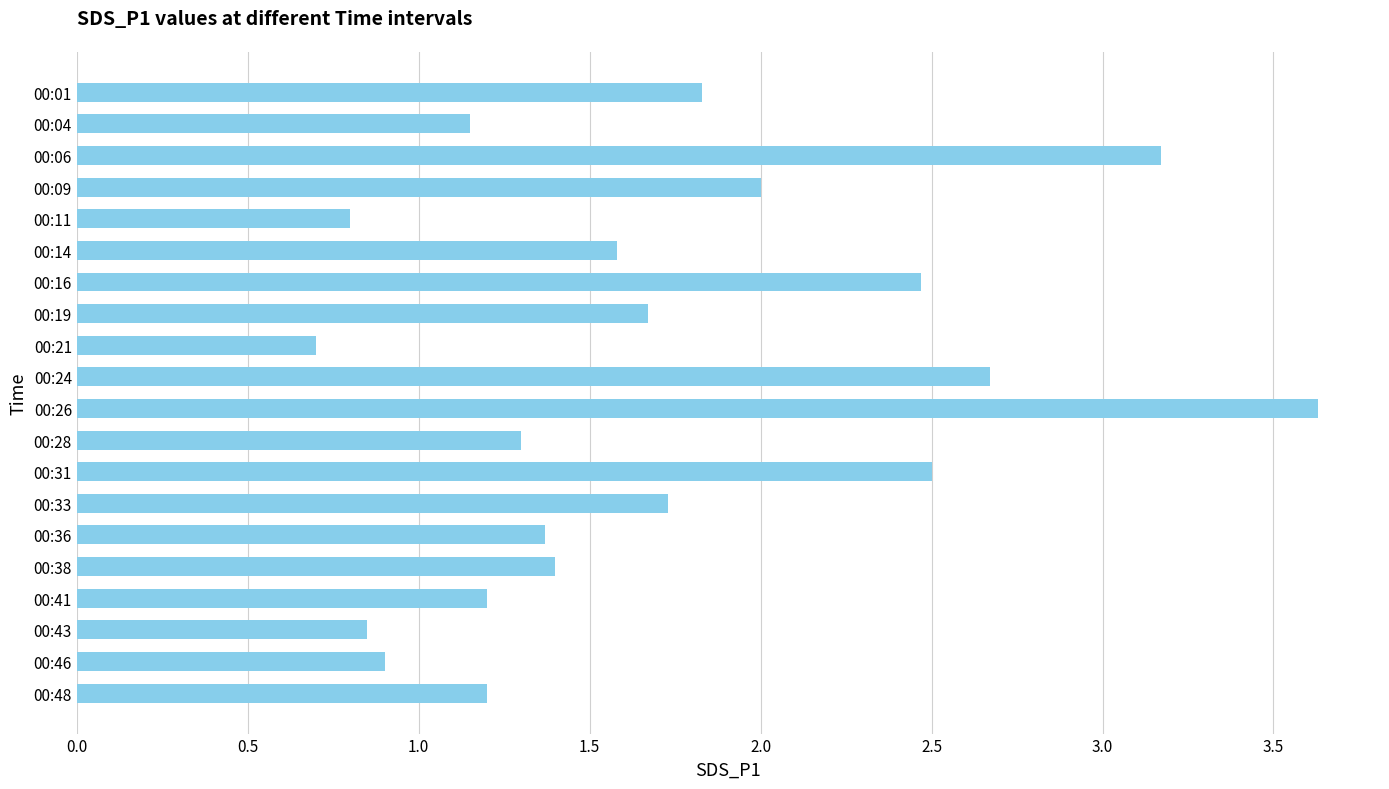

True or false: the data shows 0.5 at 00:38.

False